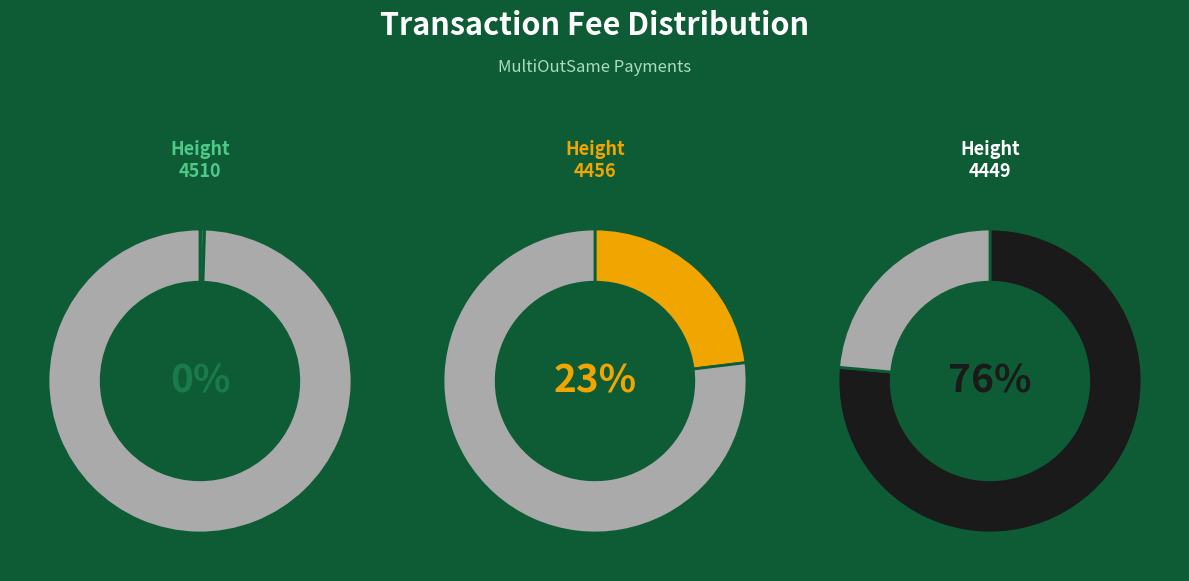

What is the majority slice?

4449